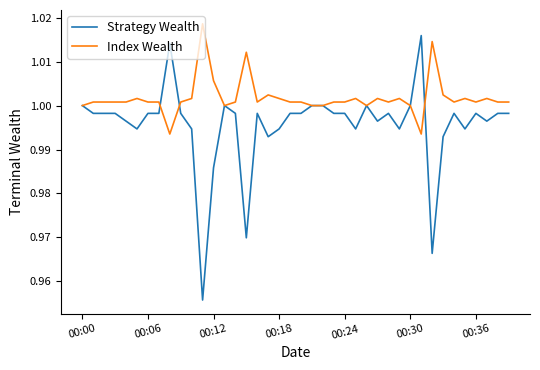

Which series has the largest range (max minus min)?

Strategy Wealth